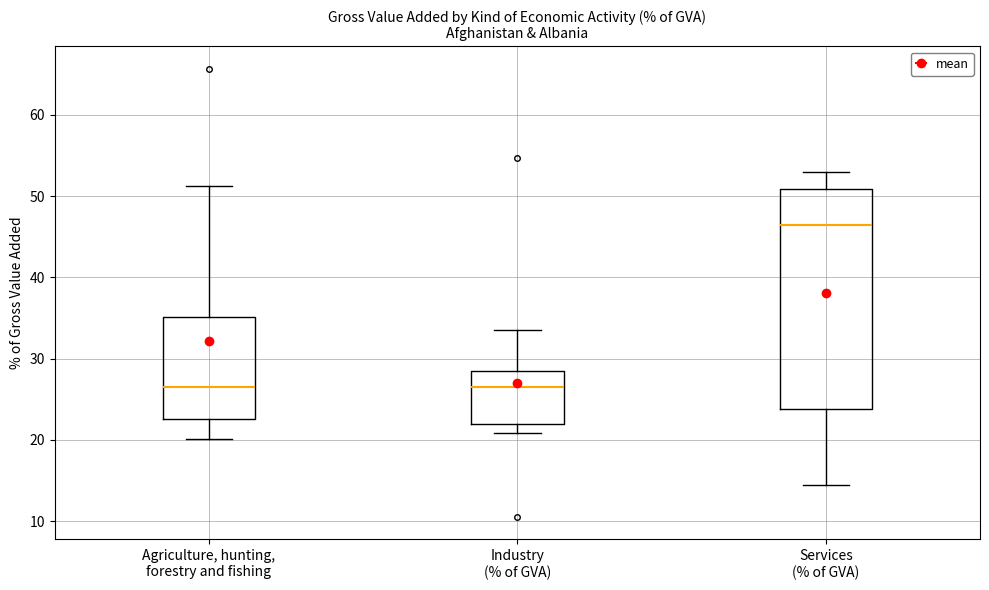

Comparing the boxes themselves (not the whiskers), which one is the tallest?

Services (% of GVA)